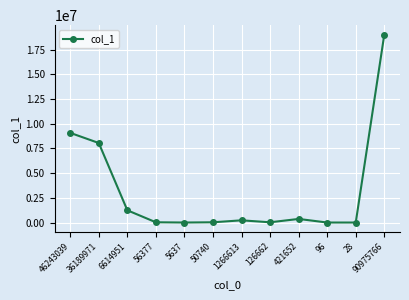

Which category has the highest value across all series?

90975766